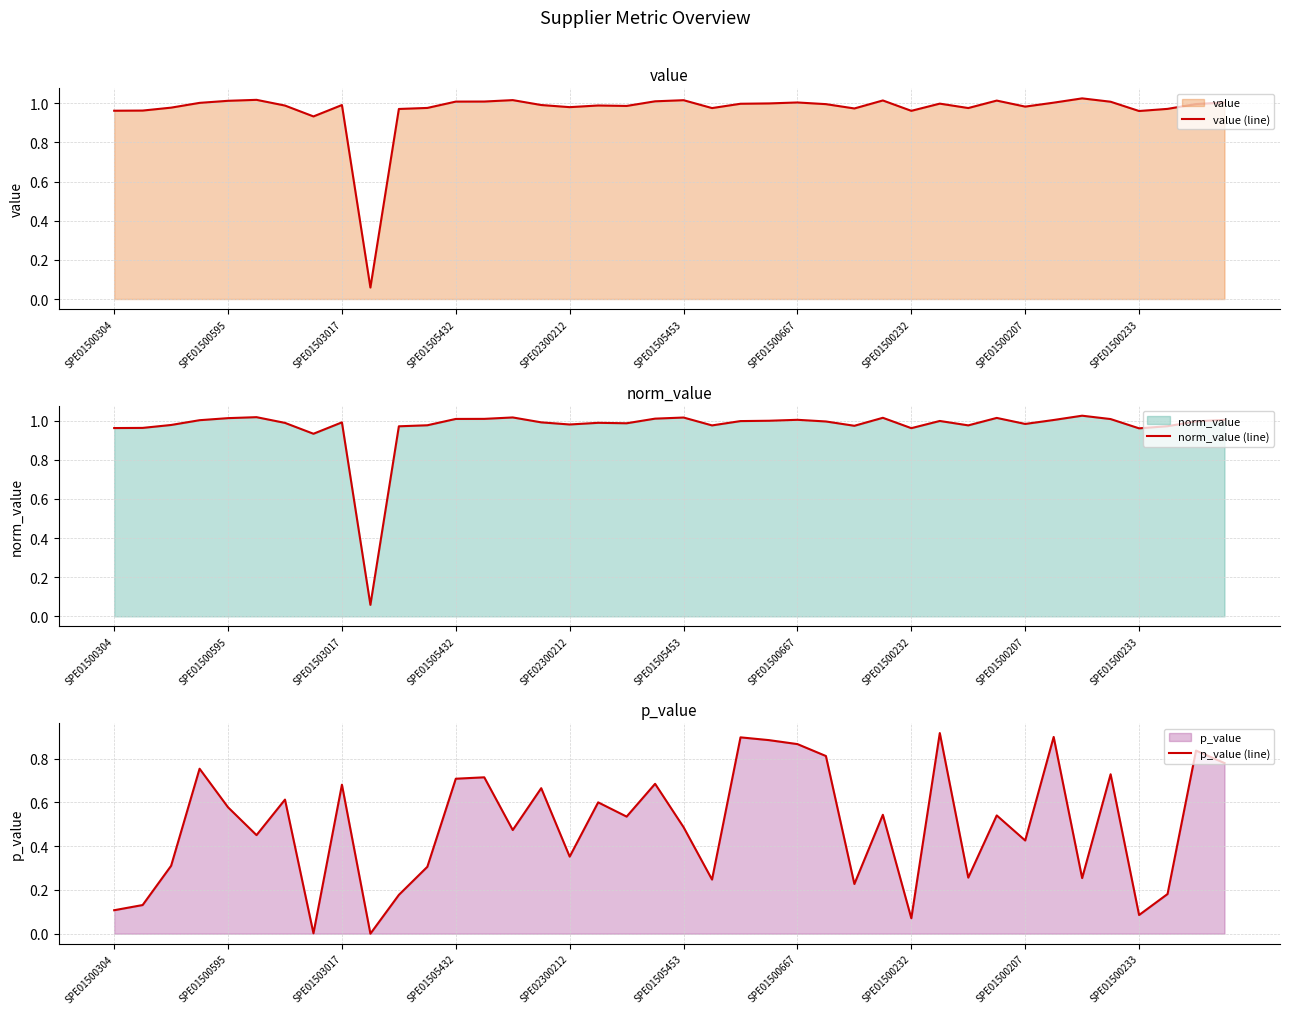

True or false: norm_value (line) and value (line) intersect in this chart.

False